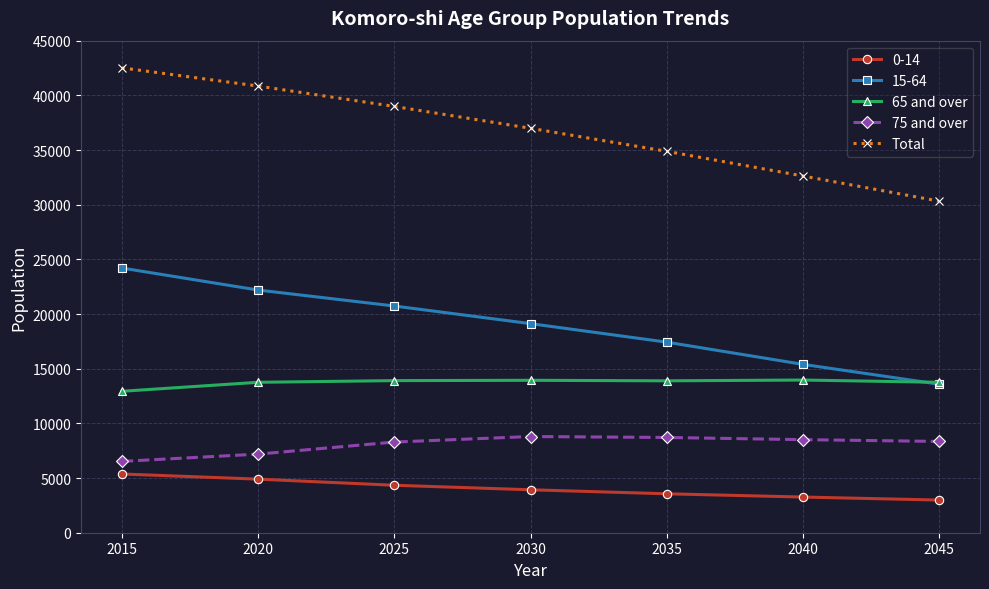

What are all the series names shown in the legend?

0-14, 15-64, 65 and over, 75 and over, Total